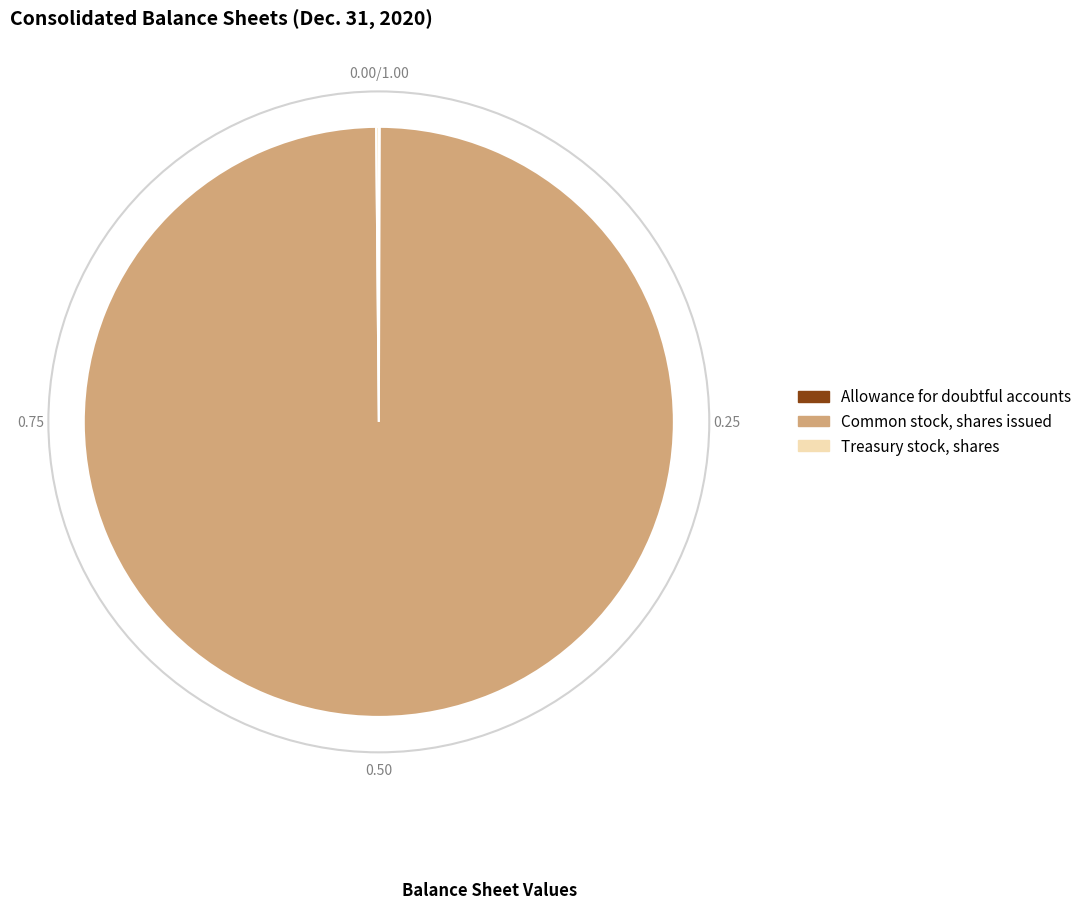

Which slice is the largest?

Common stock, shares issued